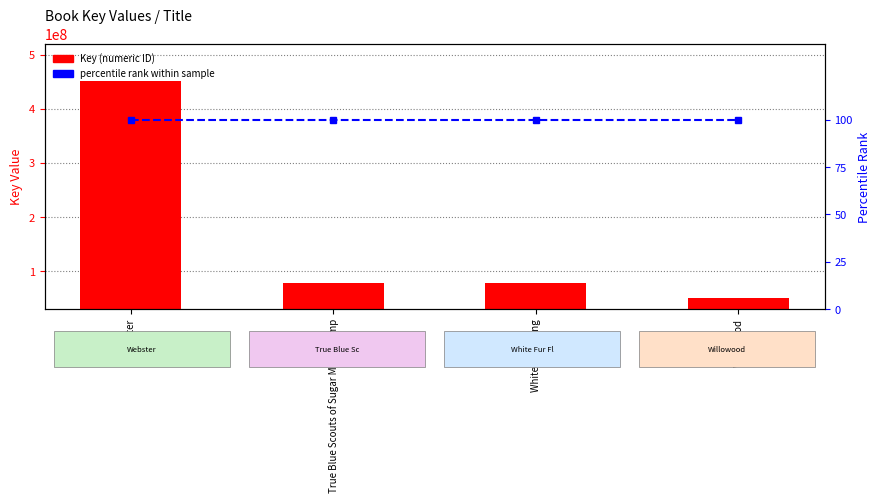

At which label does Key (numeric ID) first exceed 78141489?

Webster